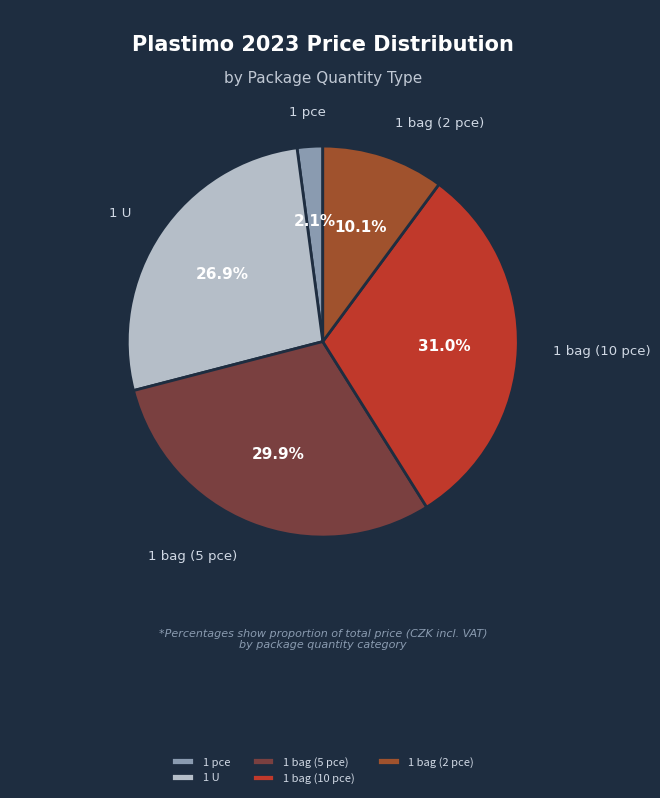

Does 1 U account for over 50% of the chart?

No